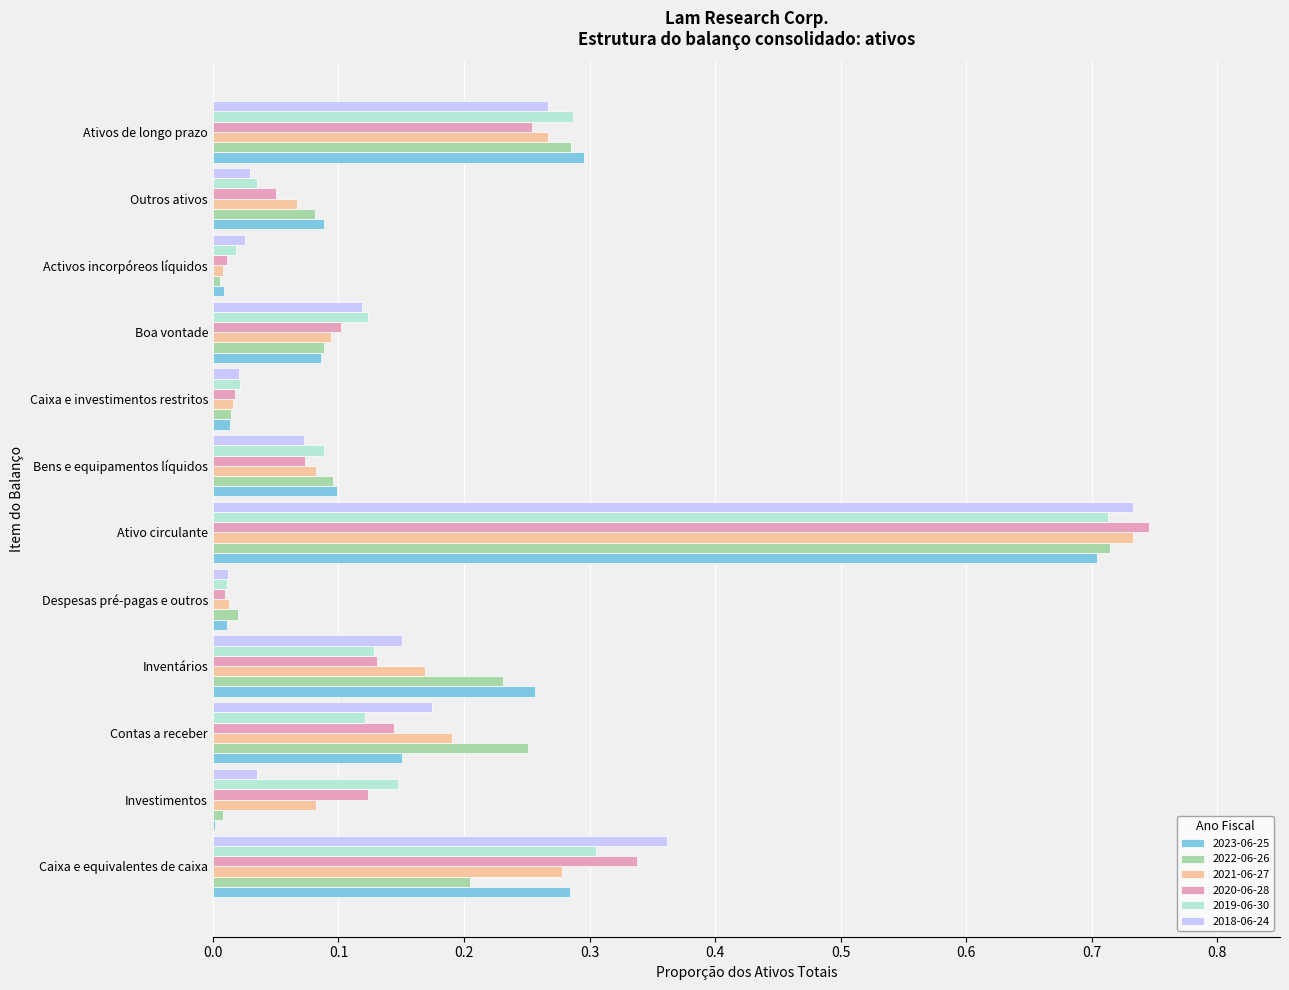

Which category has the highest value in the 2023-06-25 series?

Ativo circulante